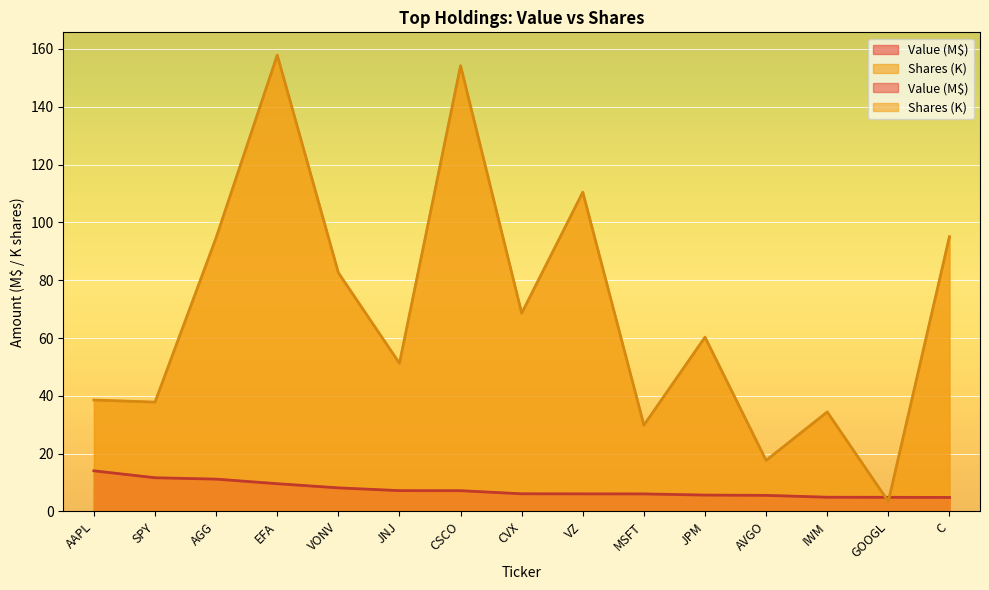

Reading left to right, transcribe all the data shown in this chart.

Value: AAPL=14.1	SPY=11.7	AGG=11.2	EFA=9.6	VONV=8.2	JNJ=7.2	CSCO=7.2	CVX=6.1	VZ=6.1	MSFT=6.1	JPM=5.7	AVGO=5.6	IWM=4.9	GOOGL=4.9	C=4.9
Shares or principal amount: AAPL=38.6	SPY=37.8	AGG=94.7	EFA=157.9	VONV=82.6	JNJ=51.2	CSCO=154.2	CVX=68.6	VZ=110.4	MSFT=29.8	JPM=60.3	AVGO=17.7	IWM=34.4	GOOGL=3.5	C=95.0